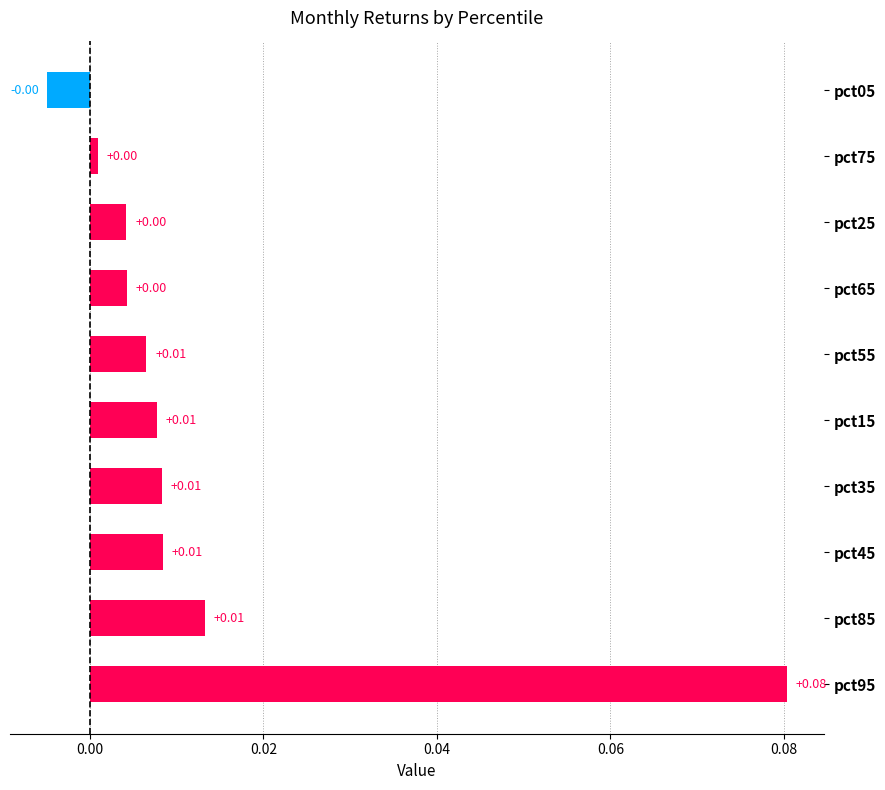

Between pct55 and pct65, which is larger?

pct55